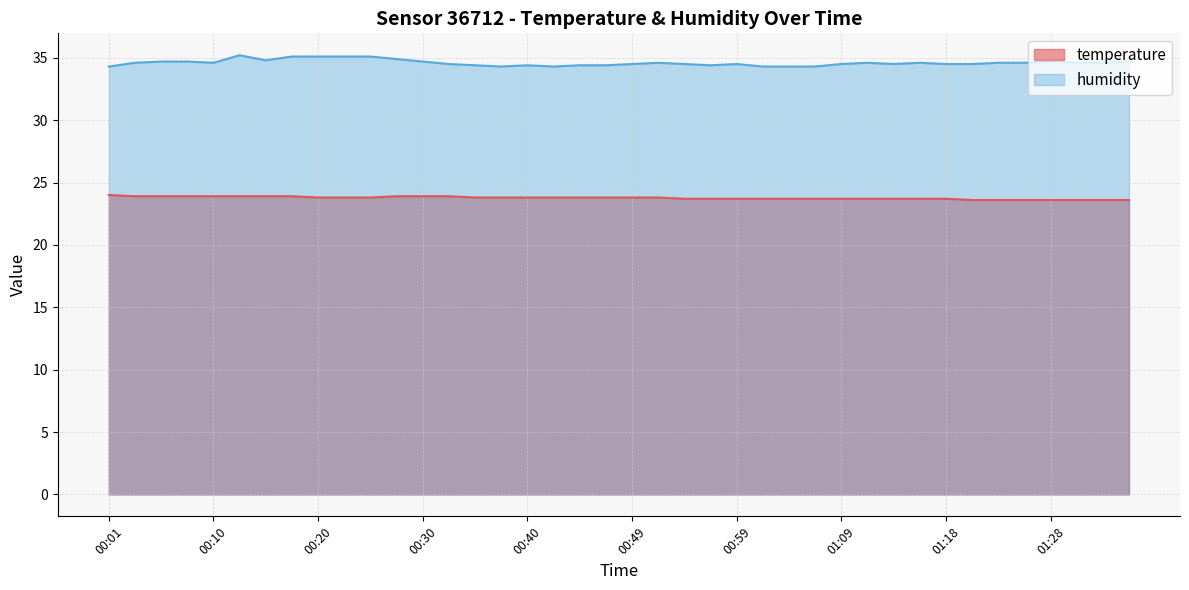

True or false: humidity has a value of 34.3 at 01:01.

True